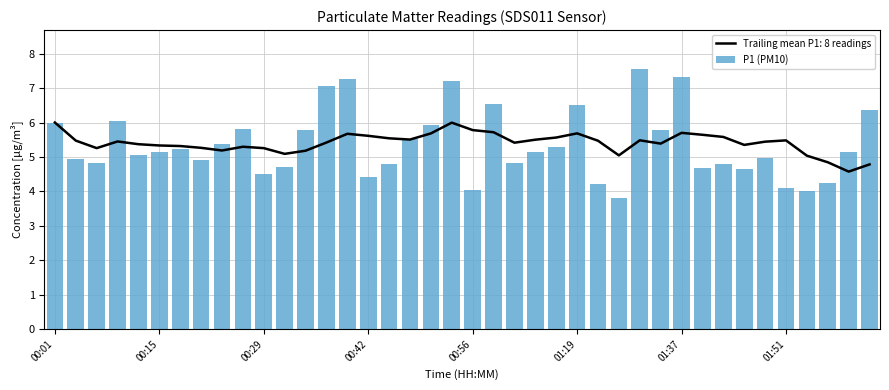

What is the maximum value shown in the chart?

7.5